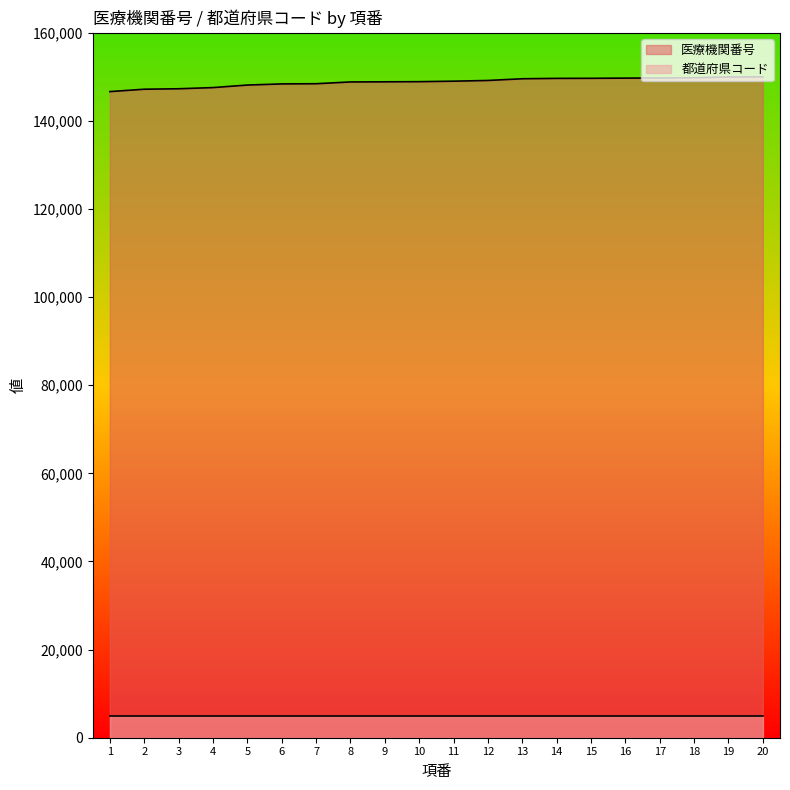

Is it true that the value at 7 is 223014.4?

False